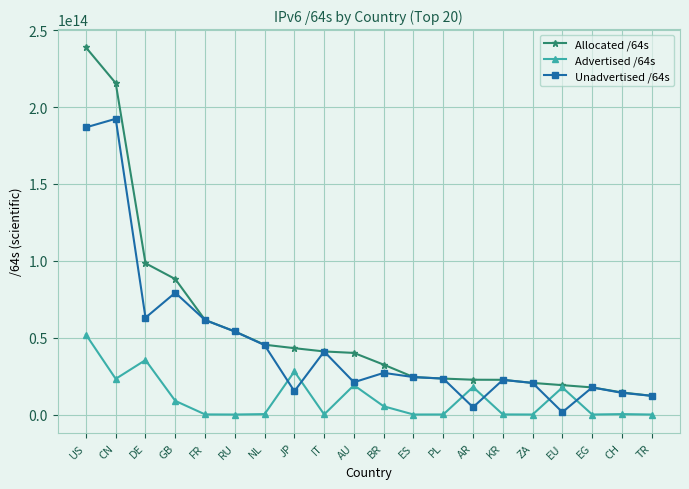

Is the value of Unadvertised /64s at AU greater than the value of Allocated /64s at CH?

Yes